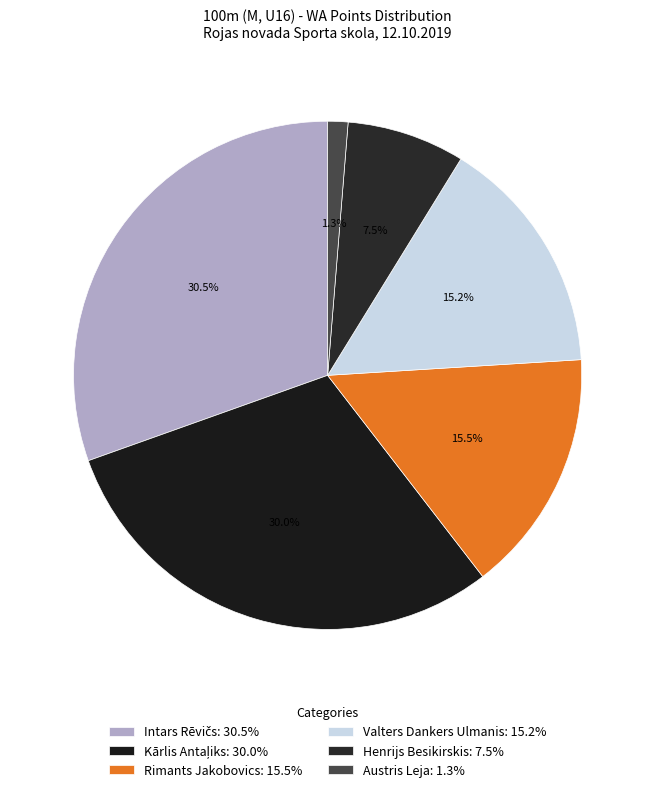

True or false: Rimants Jakobovics accounts for 1% of the total.

False